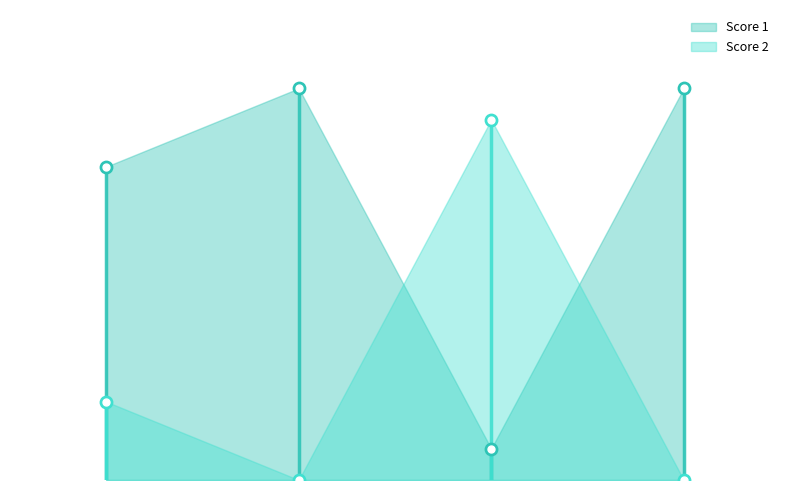

Which series contains the highest Y value?

Score 1